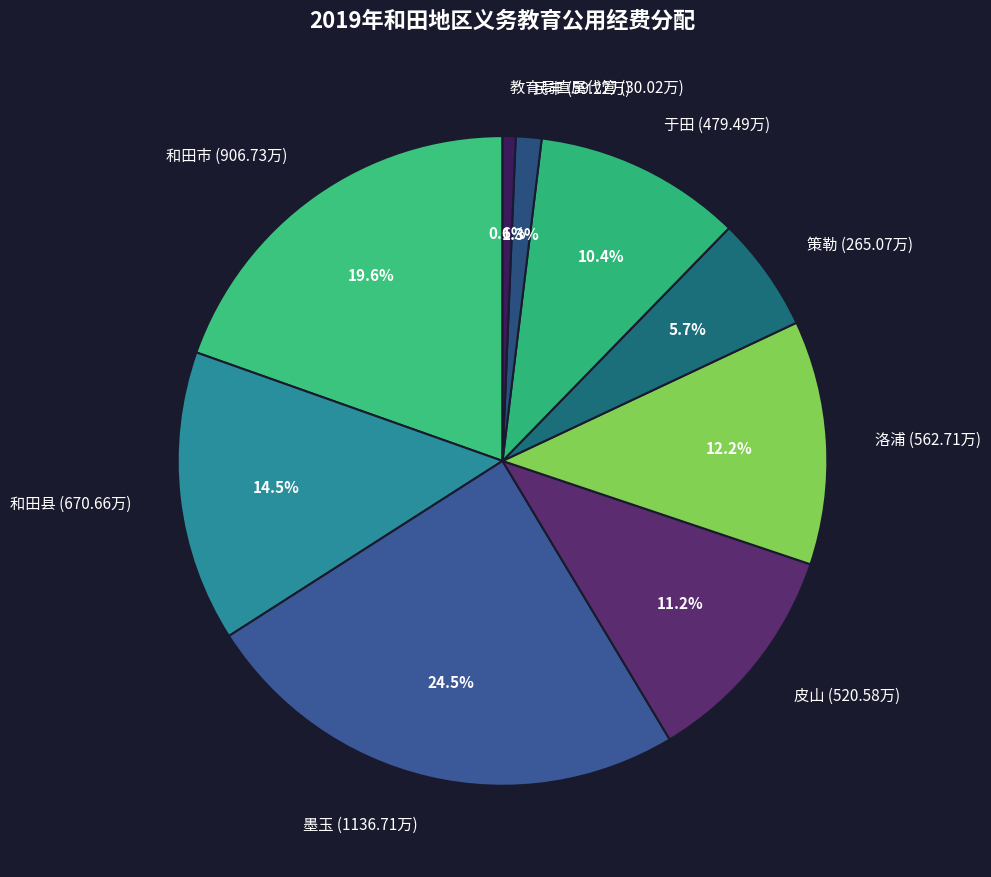

The 策勒 slice represents 6% of the pie. True or false?

True